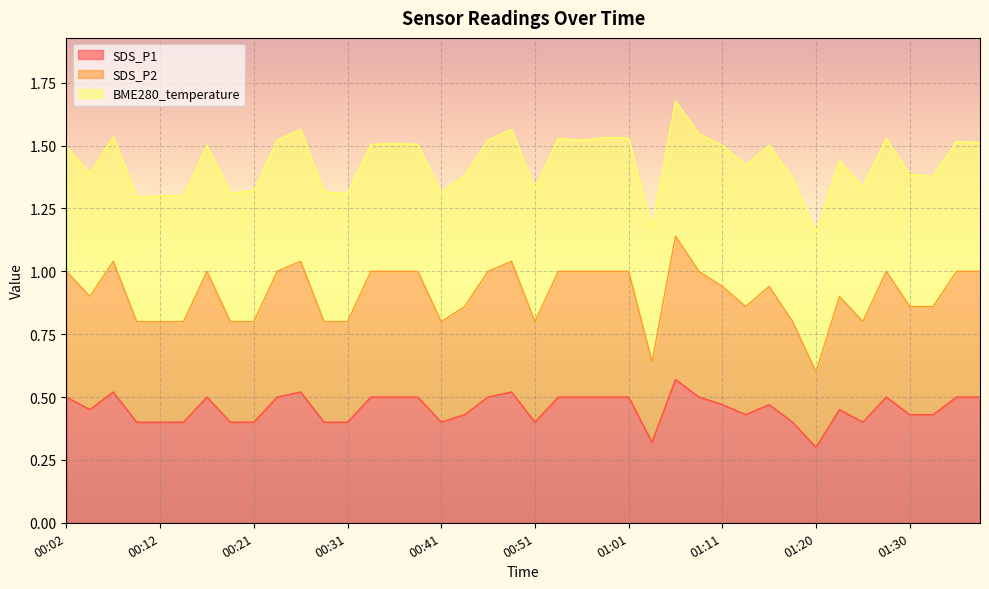

What is the value of the SDS_P1 point at the 30th from the left?

0.4